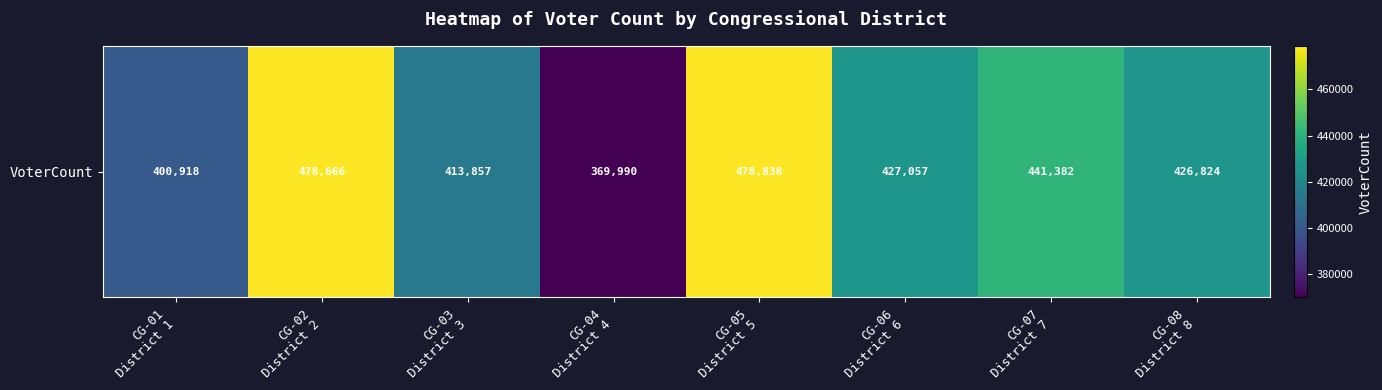

Reading right to left, list all the values displayed in this chart.

CG-08
District 8=426824	CG-07
District 7=441382	CG-06
District 6=427057	CG-05
District 5=478838	CG-04
District 4=369990	CG-03
District 3=413857	CG-02
District 2=478666	CG-01
District 1=400918